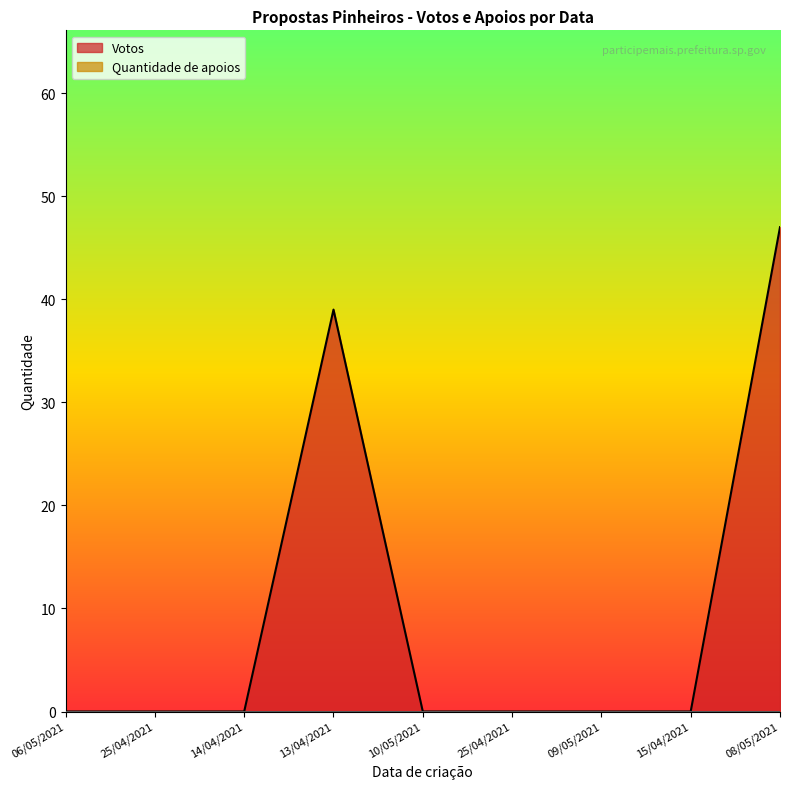

Where is the data nearest to the value 23?

13/04/2021